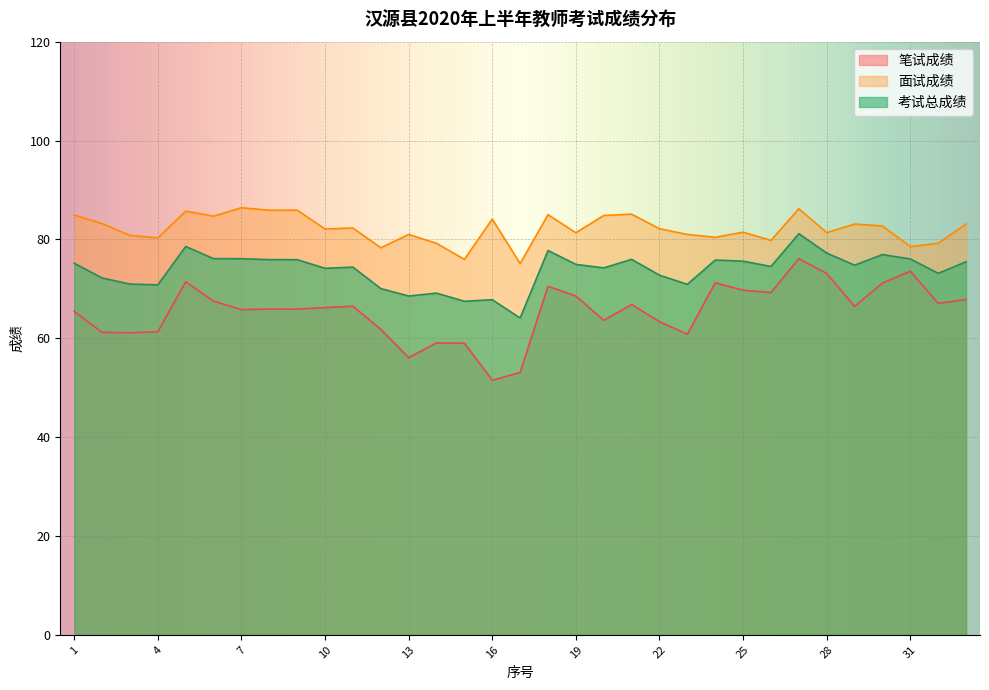

Where is the first local minimum for 笔试成绩?

3